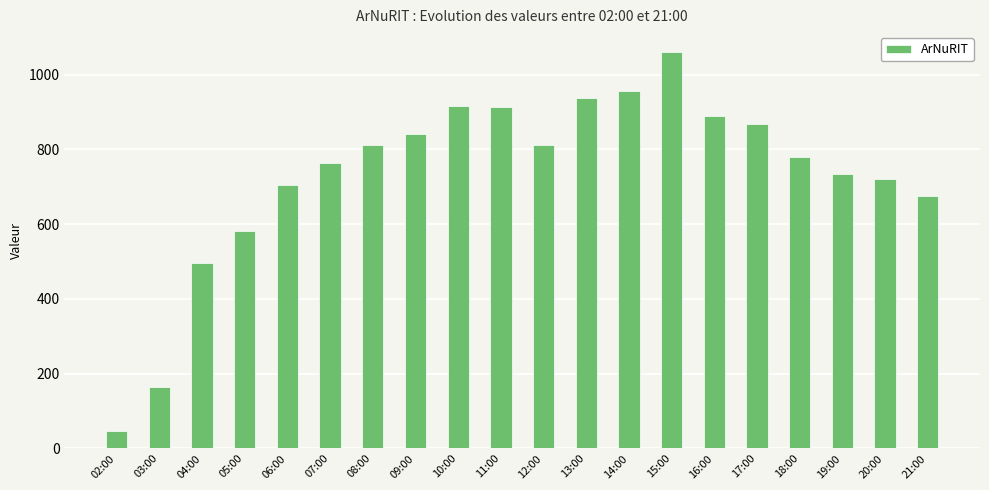

The value at 12:00 is 813. True or false?

True